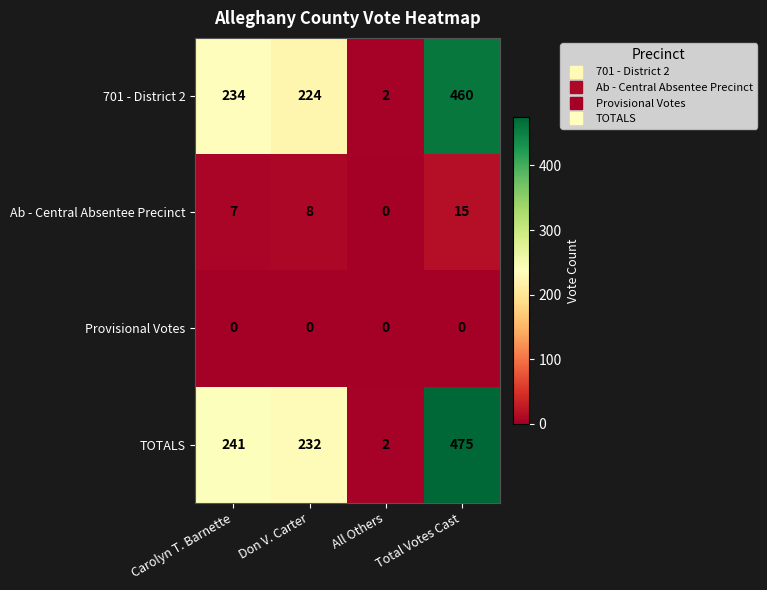

Which series has the widest spread of values?

TOTALS